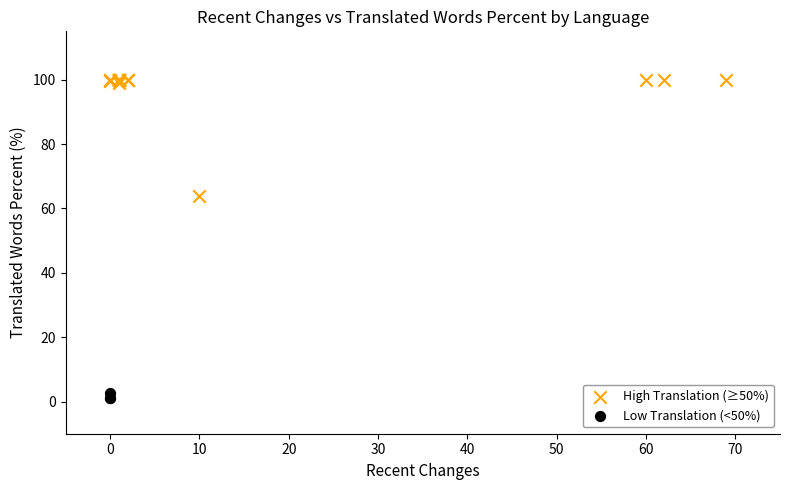

Which series contains the lowest Y value?

Low Translation (<50%)